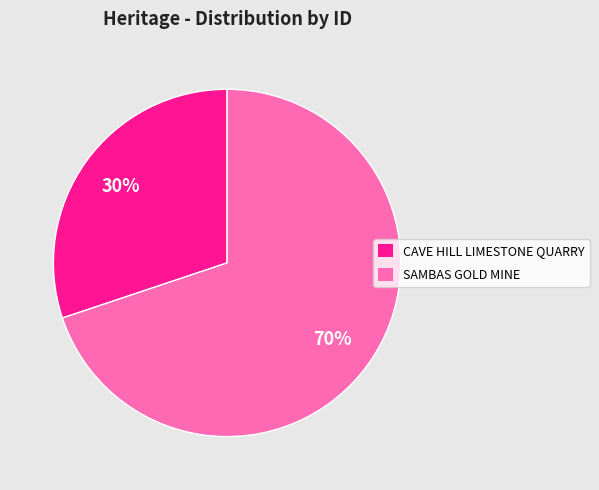

What percentage is the SAMBAS GOLD MINE slice, to the nearest percent?

70%